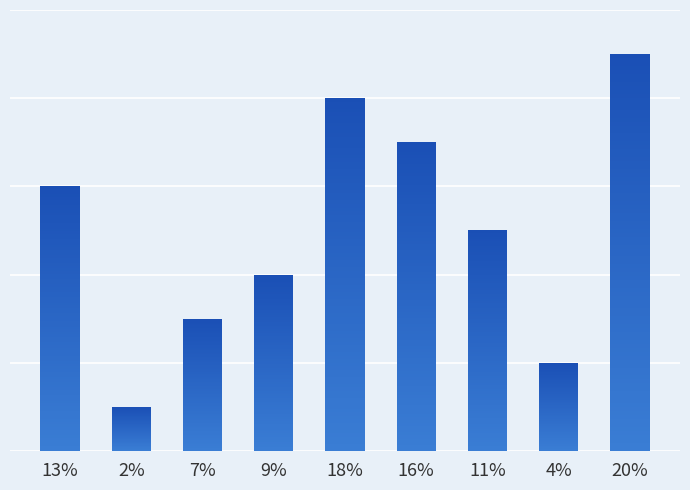

What is the change in value from 7% to 18%?

+5